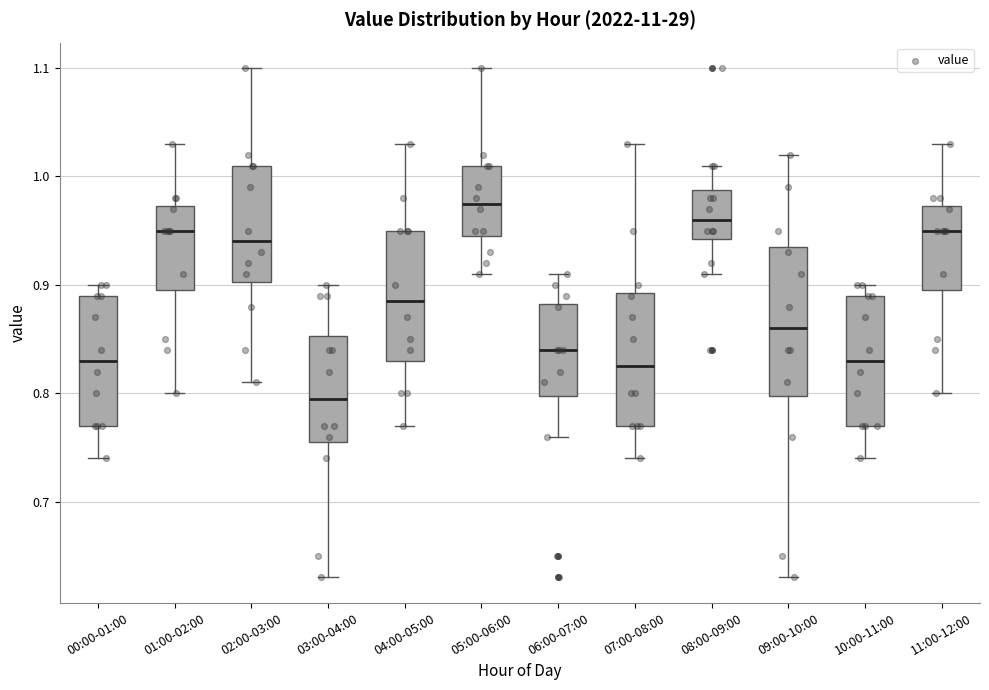

Which box is the tallest, from its lower edge to its upper edge?

09:00-10:00